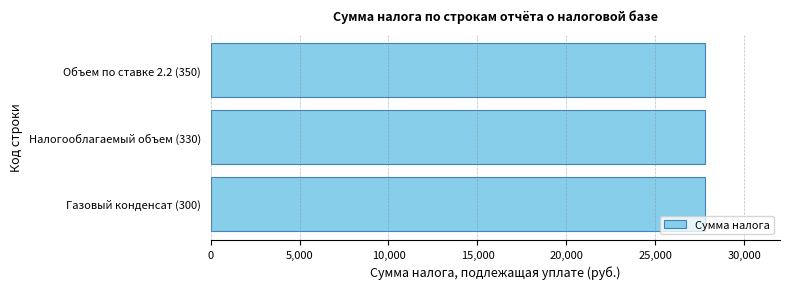

What is the ratio of the value at Газовый конденсат (300) to the value at Объем по ставке 2.2 (350)?

1.0